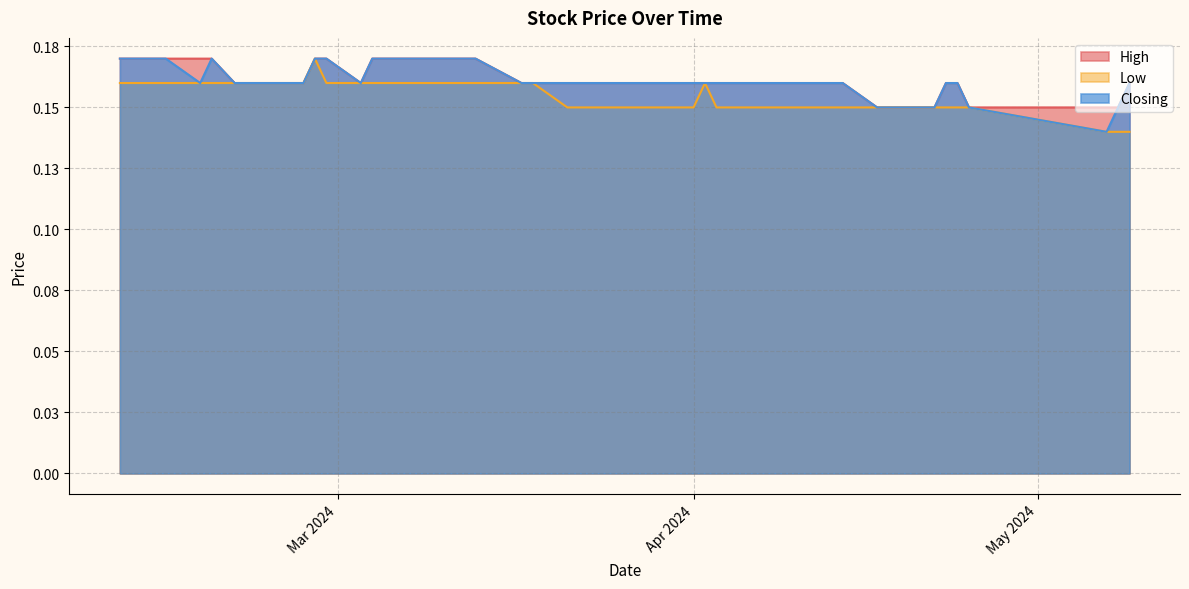

What is the sum of all Low values?

6.2